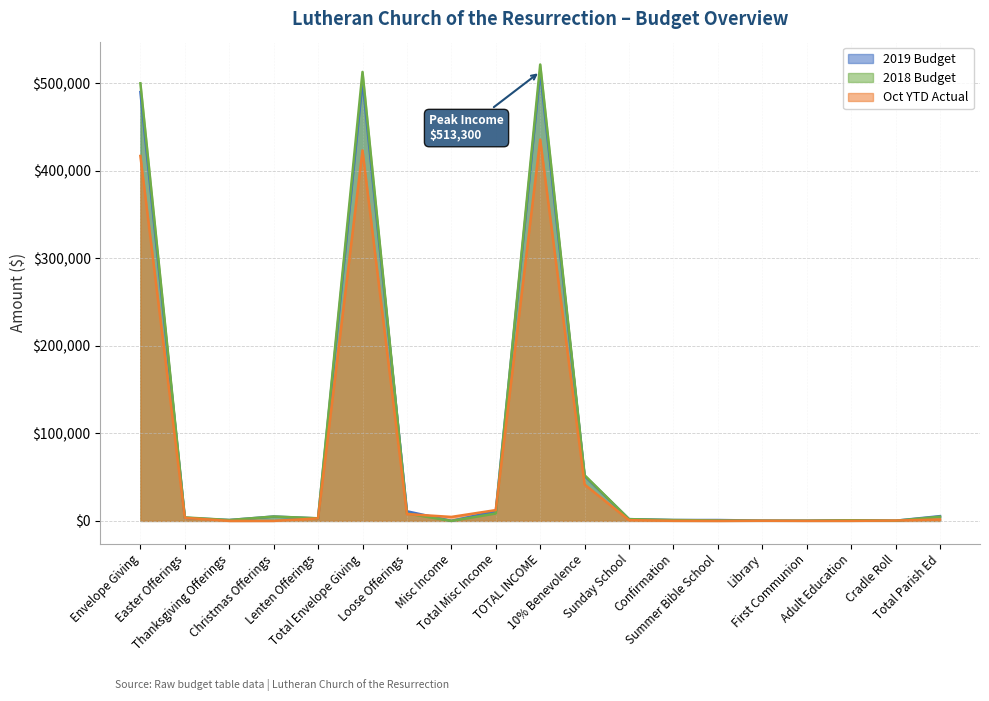

Rank the series at Envelope Giving from highest to lowest value.

2018 Budget, 2019 Budget, Oct YTD Actual